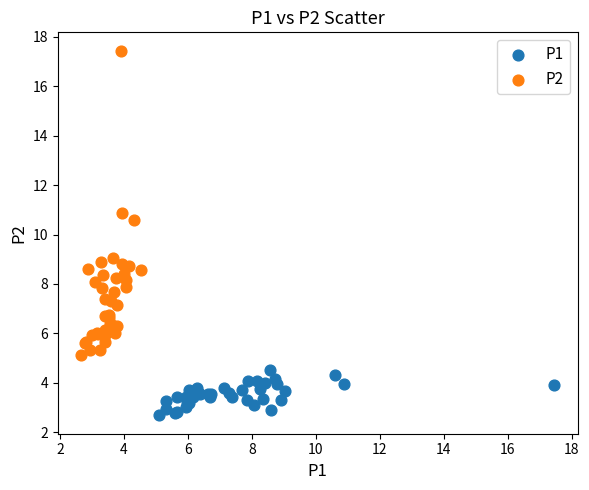

Which series contains the lowest Y value?

P1